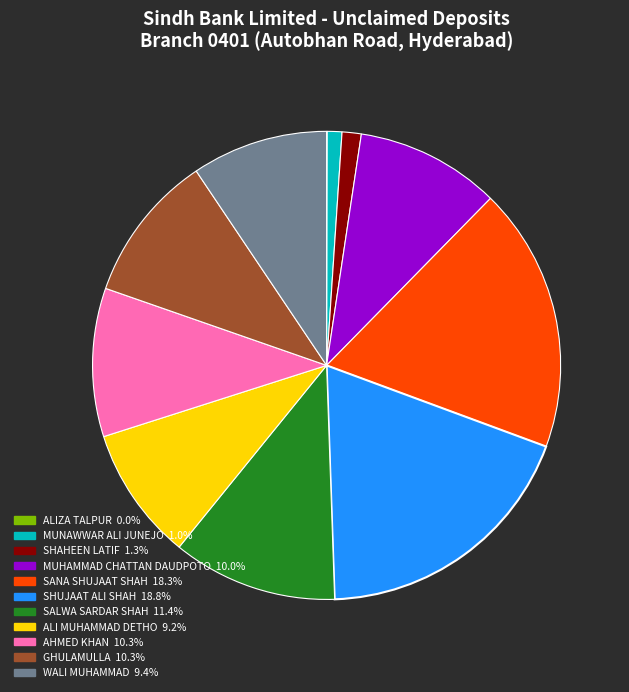

What is the largest slice in the pie chart?

SHUJAAT ALI SHAH